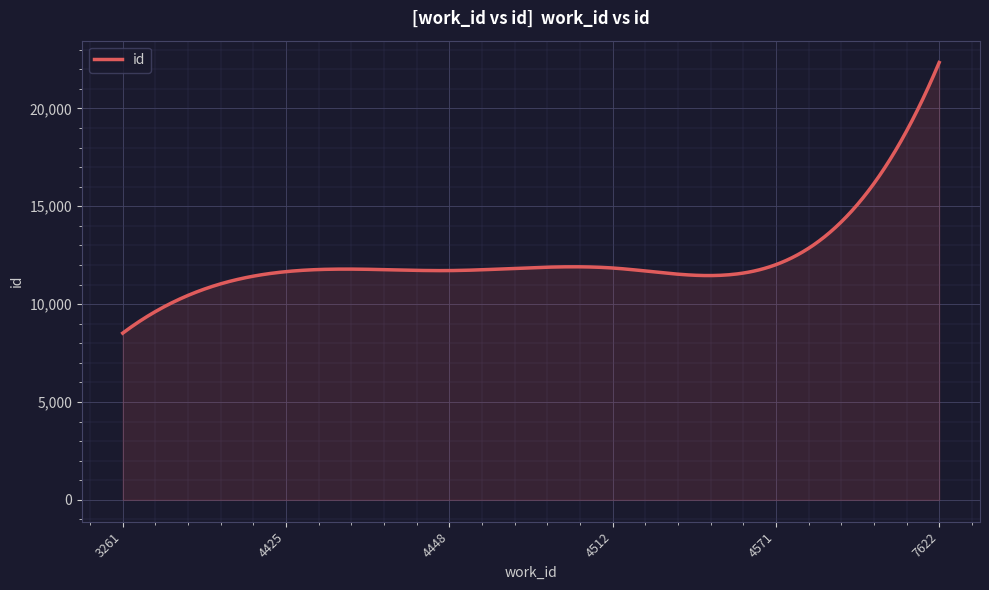

How many lines are shown in the chart?

1